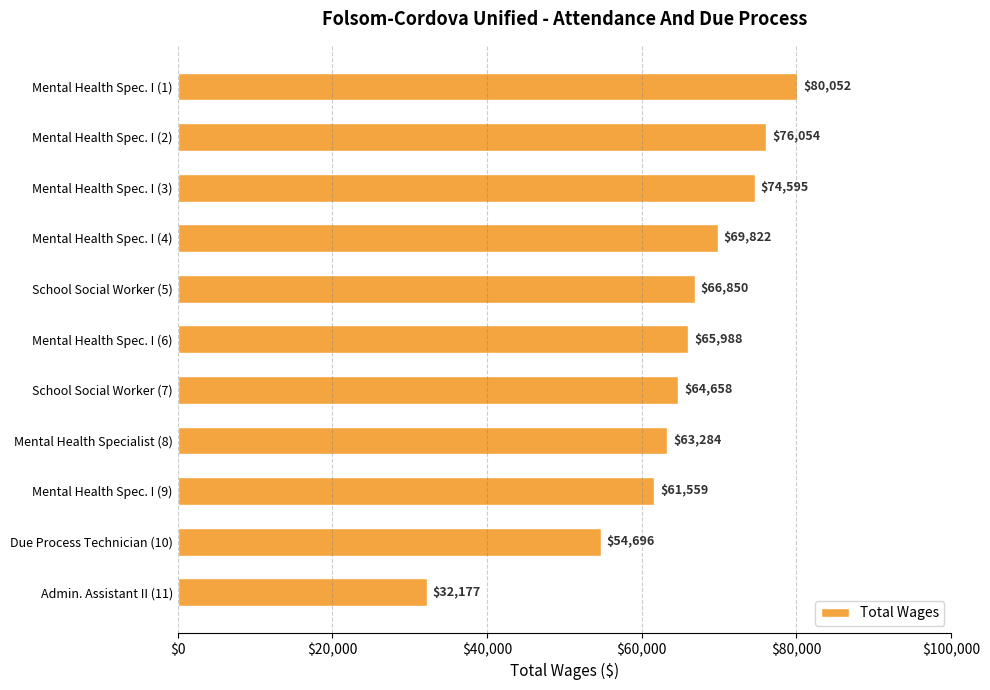

What is the label of the 4th bar from the top?

Mental Health Spec. I (4)